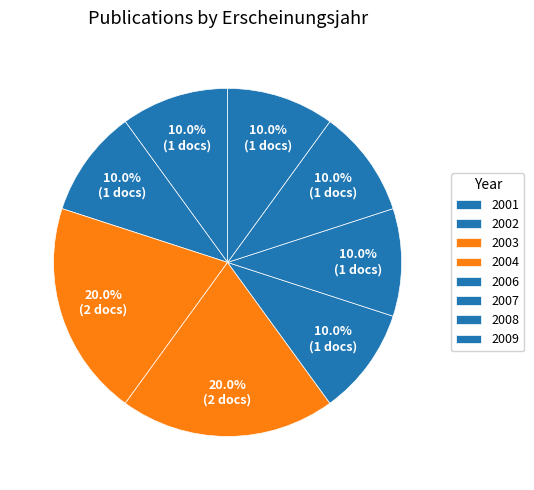

Count the number of slices in the pie.

8